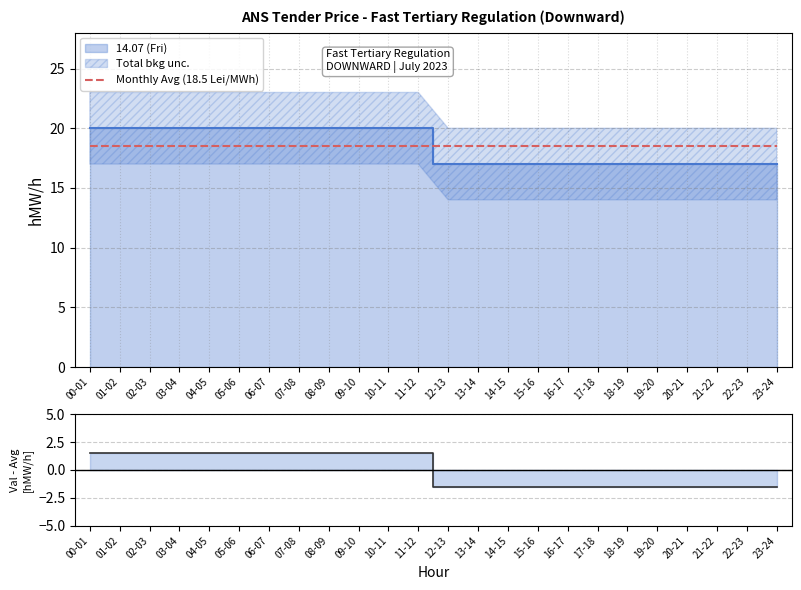

What is the approximate value of Monthly Avg (18.5 Lei/MWh) at 06-07?

18.5